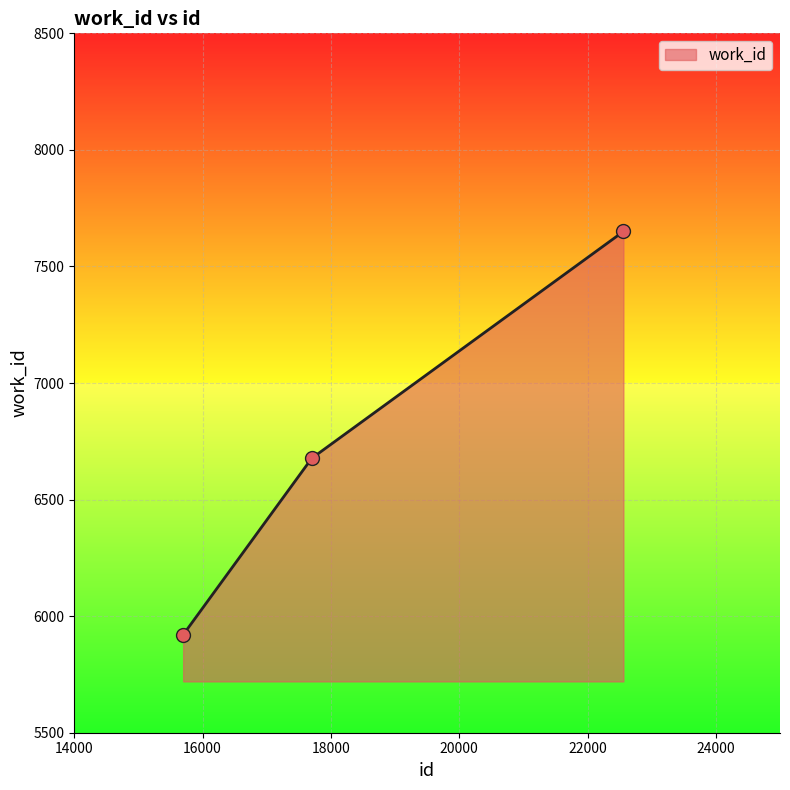

What is the difference between the maximum and minimum values?

1730